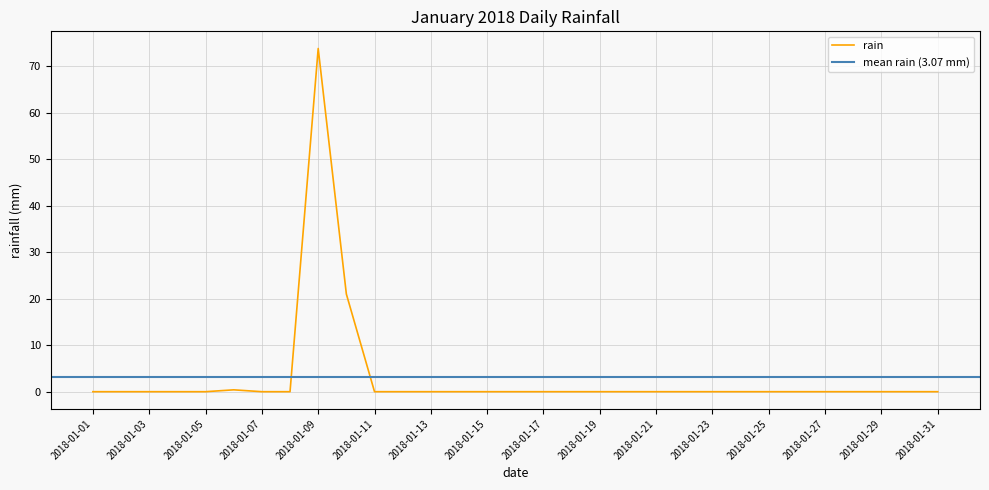

Which has a higher value, 2018-01-09 or 2018-01-23?

2018-01-09